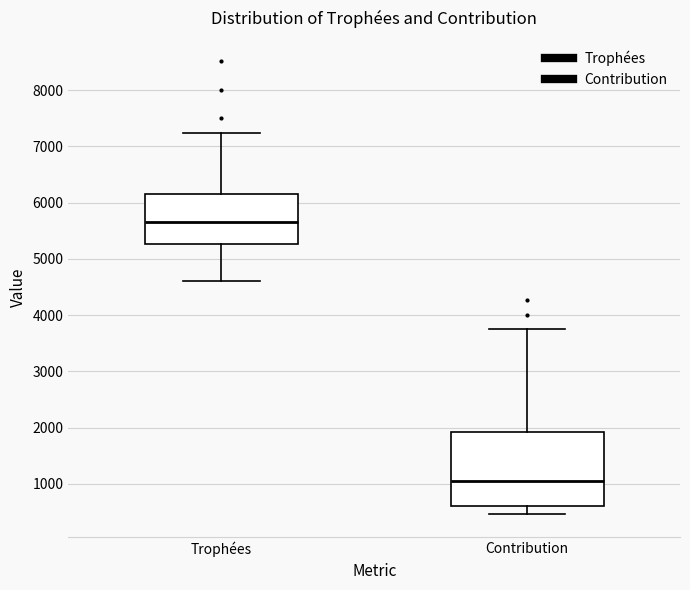

Reading left to right, read every box against the y-axis: the position of its median line, the range the box covers, and the ends of its whiskers. The values are not printed on the chart, so give them approximately, as read against the axis.

Trophées: median 5700, box 5300 to 6200, whiskers 4600 to 7200
Contribution: median 1000, box 600 to 1900, whiskers 500 to 3800